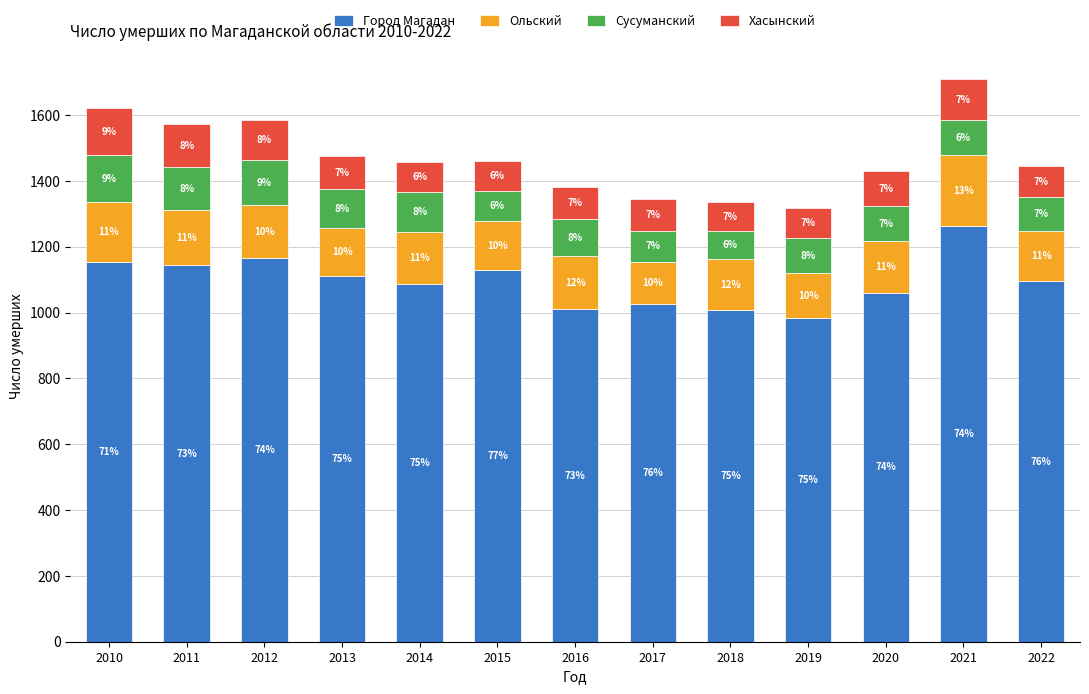

What is the difference between the maximum and minimum values in the Хасынский series?

55